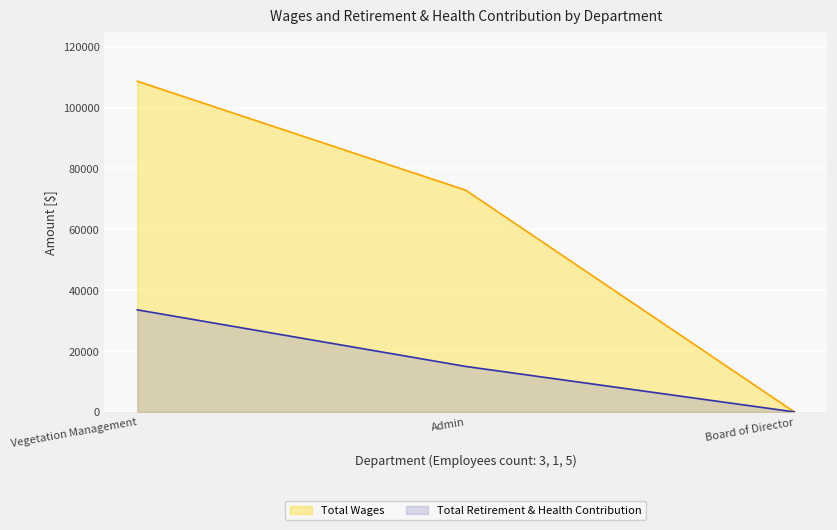

Reading left to right, transcribe all the data shown in this chart.

Total Wages: Vegetation Management=108645	Admin=72831	Board of Director=0
Total Retirement & Health Contribution: Vegetation Management=33532	Admin=14934	Board of Director=0